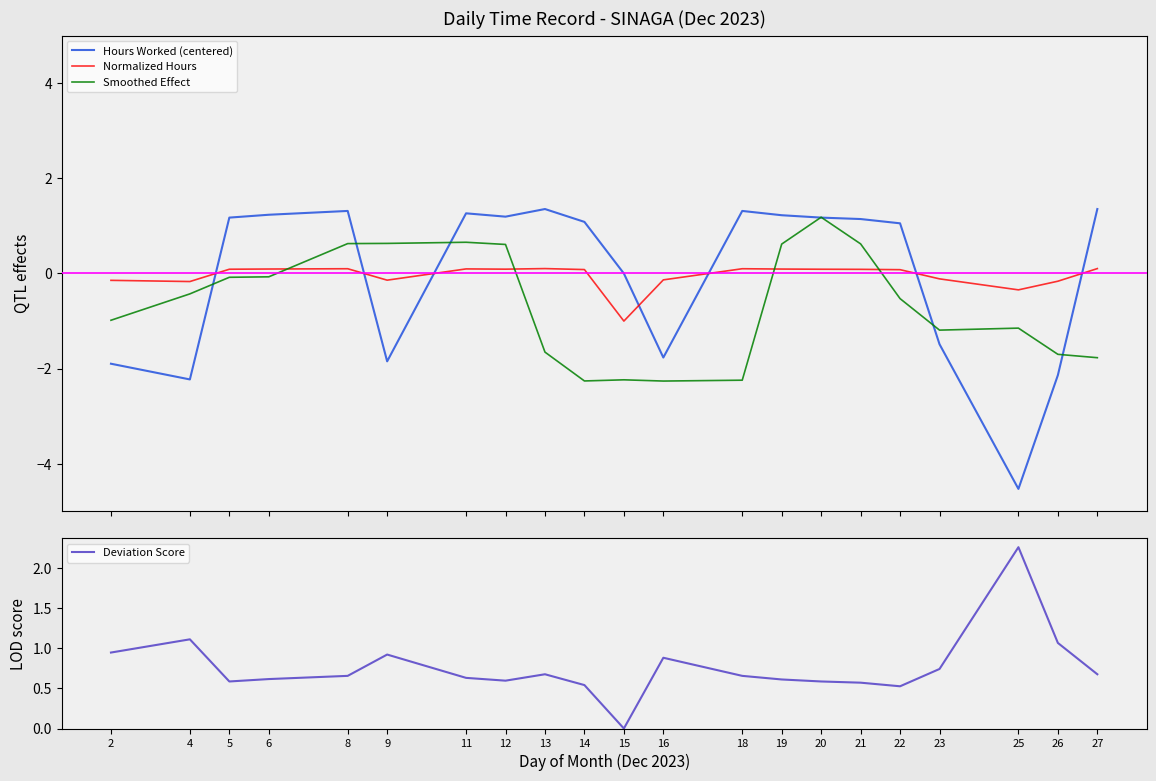

Is the value of Hours Worked (centered) at 16 greater than the value of Smoothed Effect at 27?

Yes